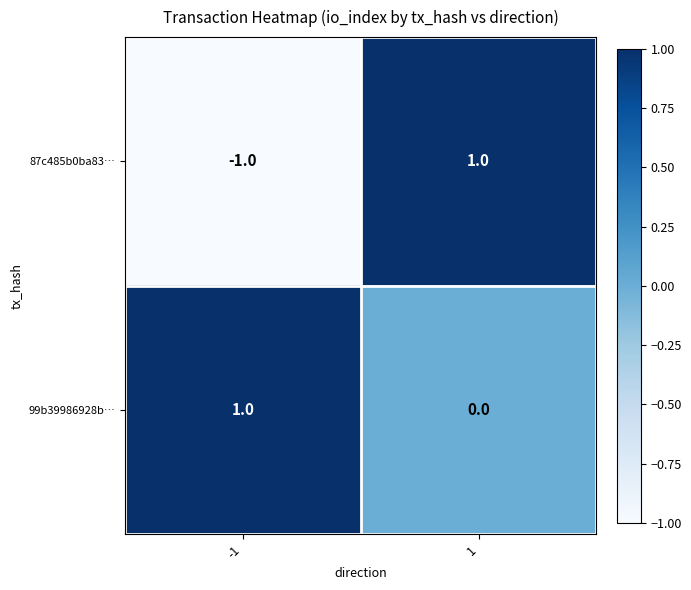

The value of 99b39986928b… at 1 is 0. True or false?

True